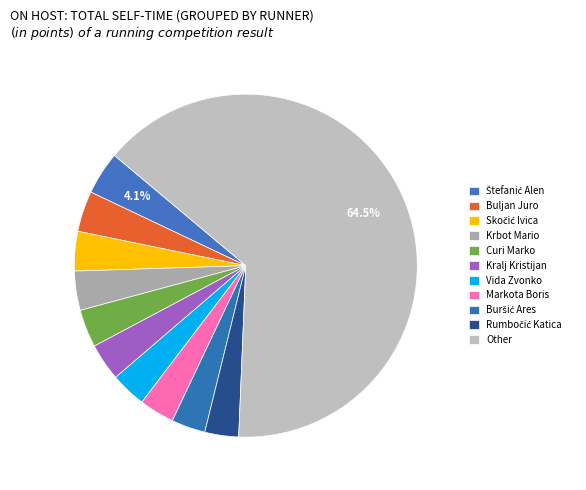

How many slices are in this pie chart?

11